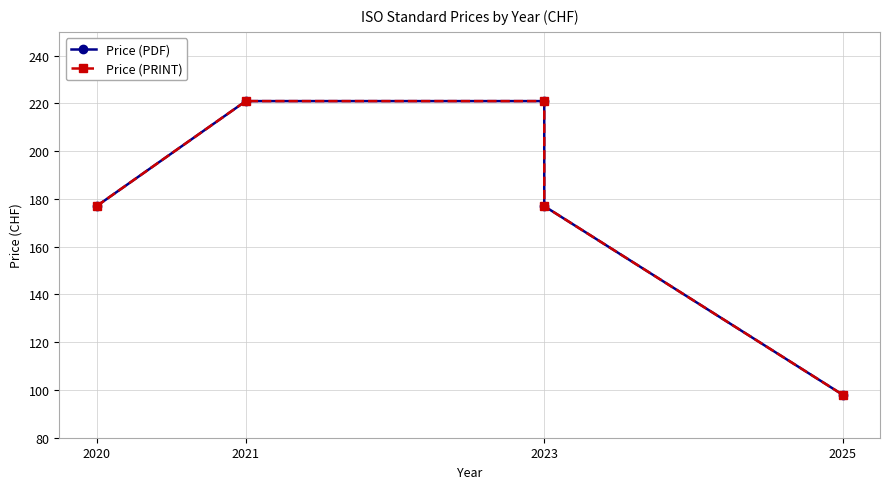

Is the value of Price (PRINT) at 2025 greater than the value of Price (PDF) at 2021?

No